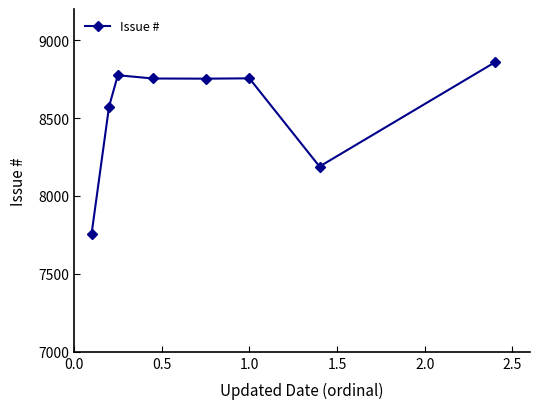

What is the value of the 2nd point from the left?

8574